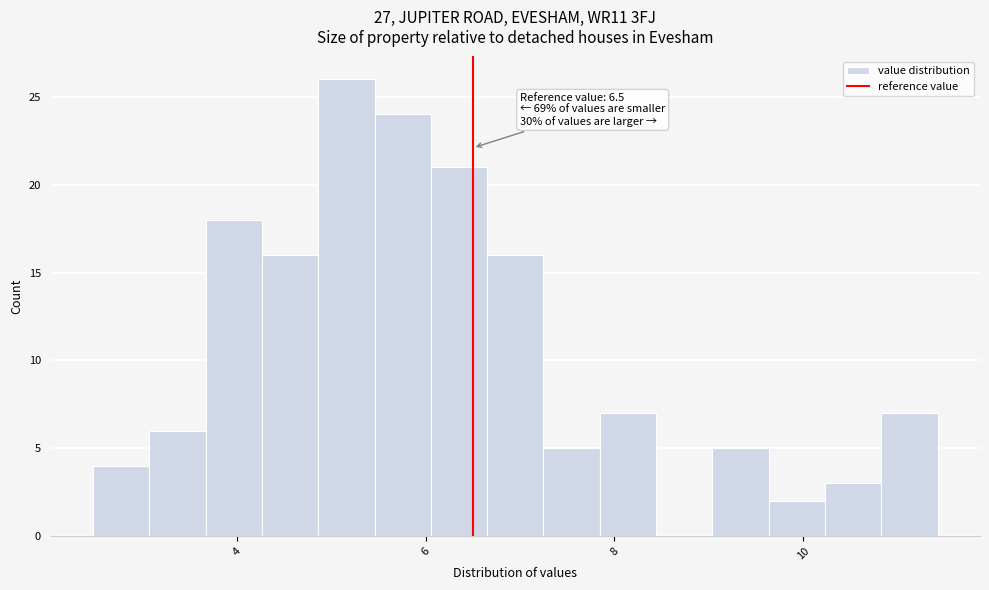

Around what value on the x-axis is the tallest bar? Give the approximate position of its centre, as read against the axis.

5.2